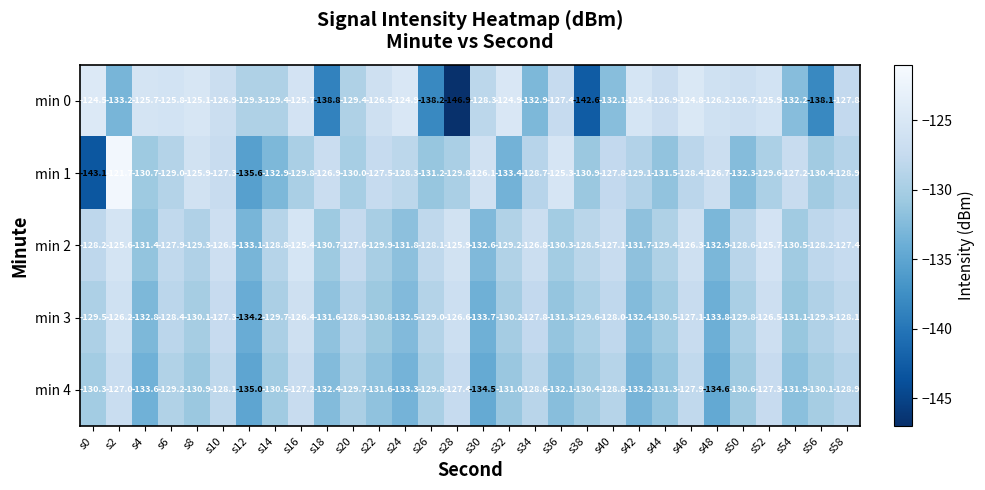

Rank the series by their maximum value, from highest to lowest.

min 1, min 0, min 2, min 3, min 4